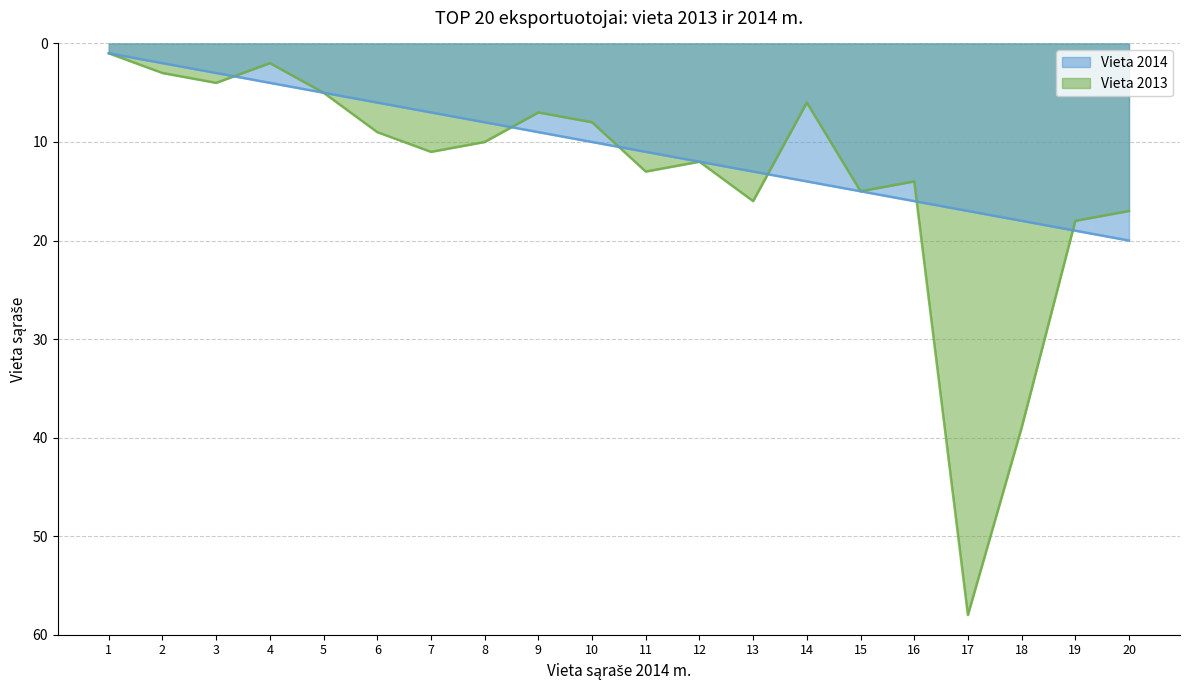

What is the difference between the second highest and minimum values in the Vieta 2014 series?

18